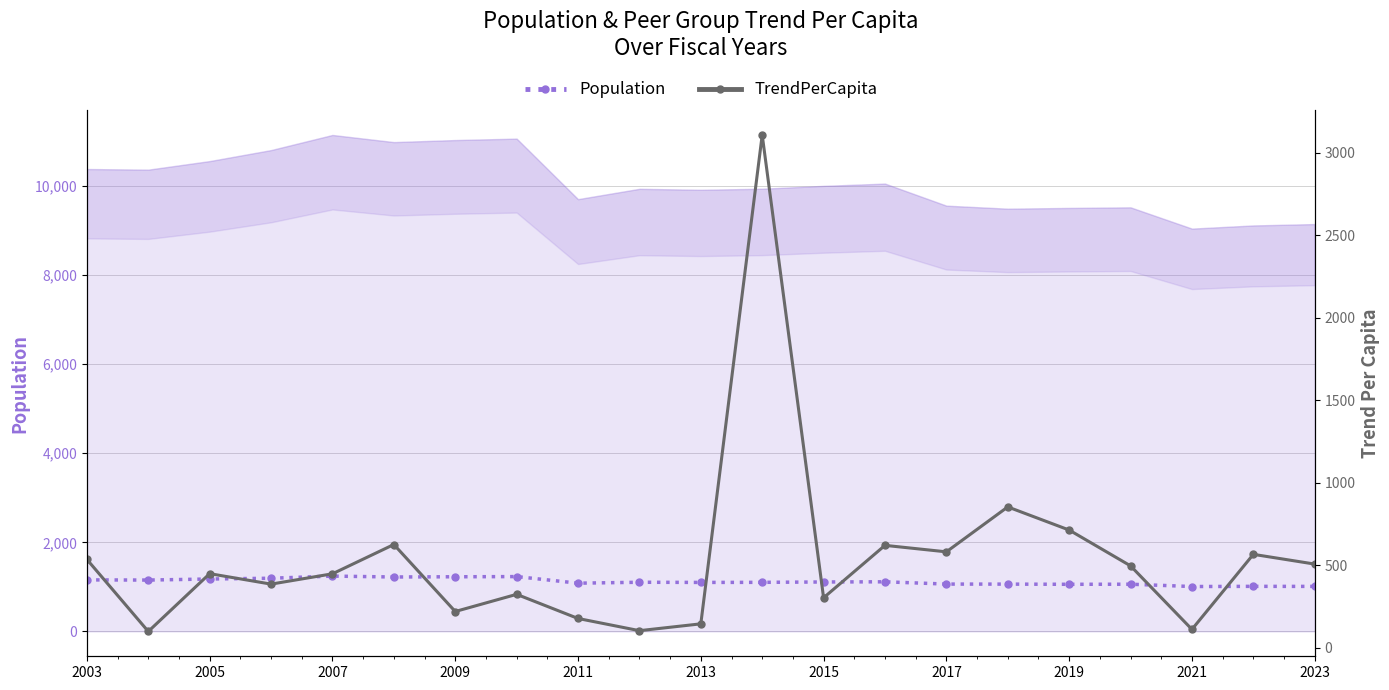

List the series in order of their overall mean, highest first.

Population, TrendPerCapita